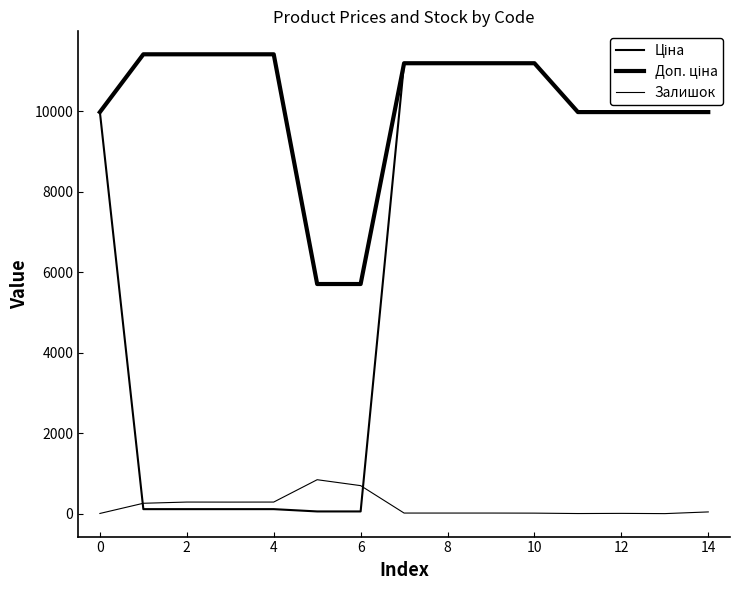

What is the highest value of the Залишок series?

845.0